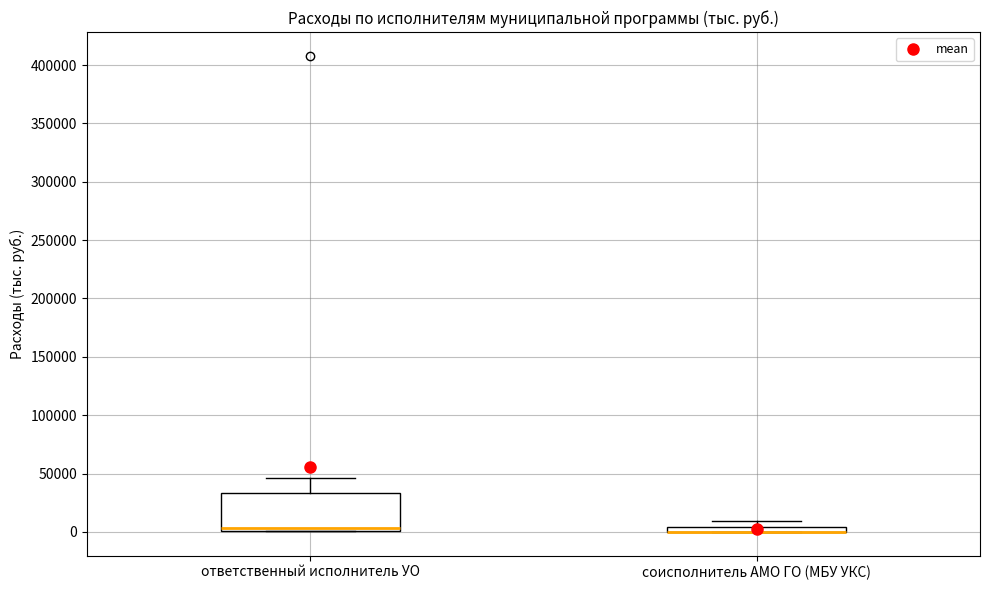

Comparing the boxes themselves (not the whiskers), which one is the tallest?

ответственный исполнитель УО